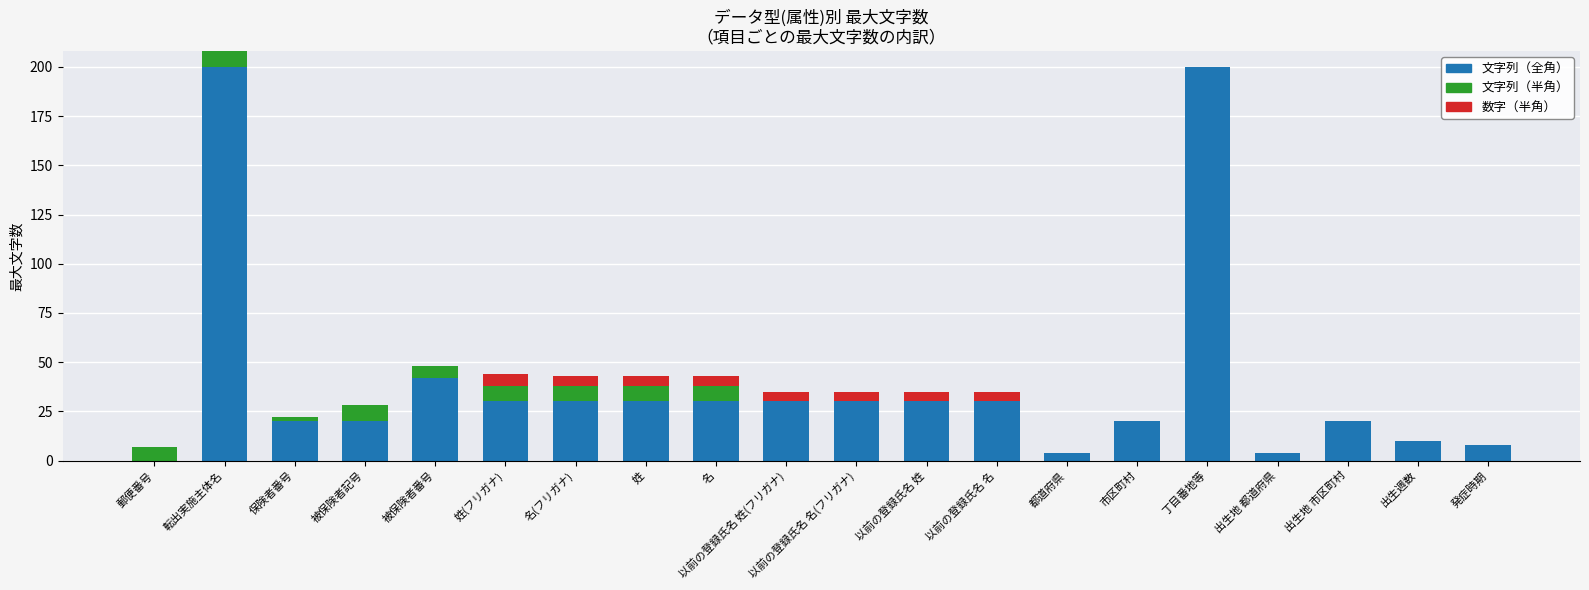

Where is 文字列（全角） nearest to the value 100?

被保険者番号